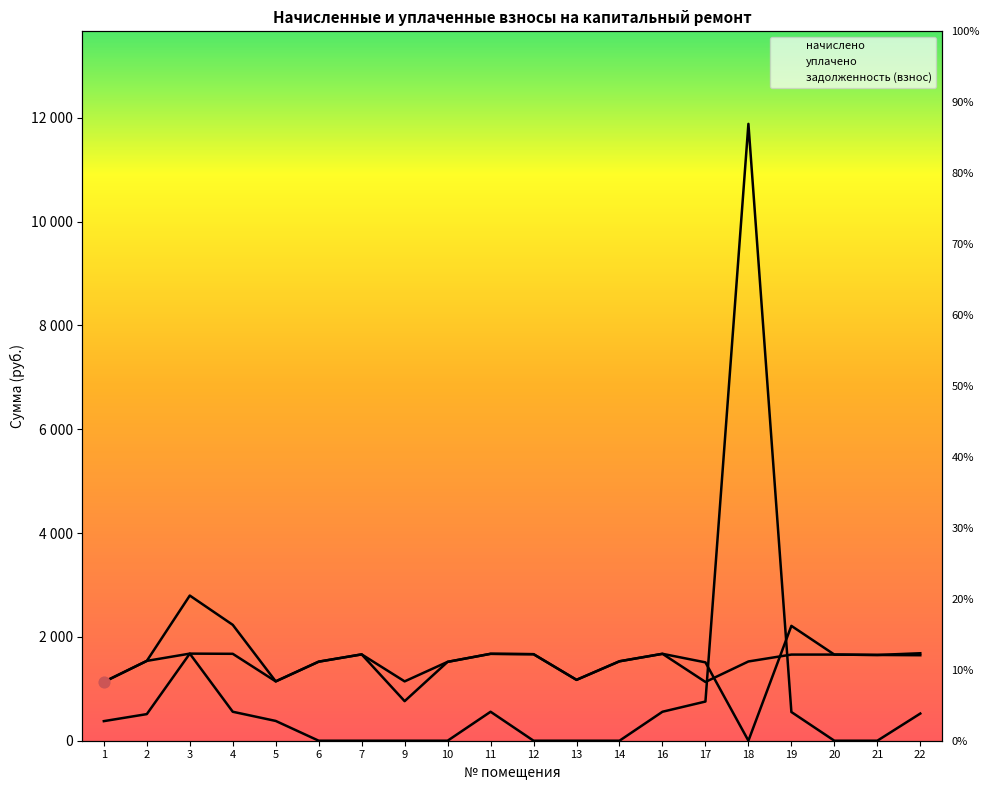

Which series contains the lowest Y value?

уплачено